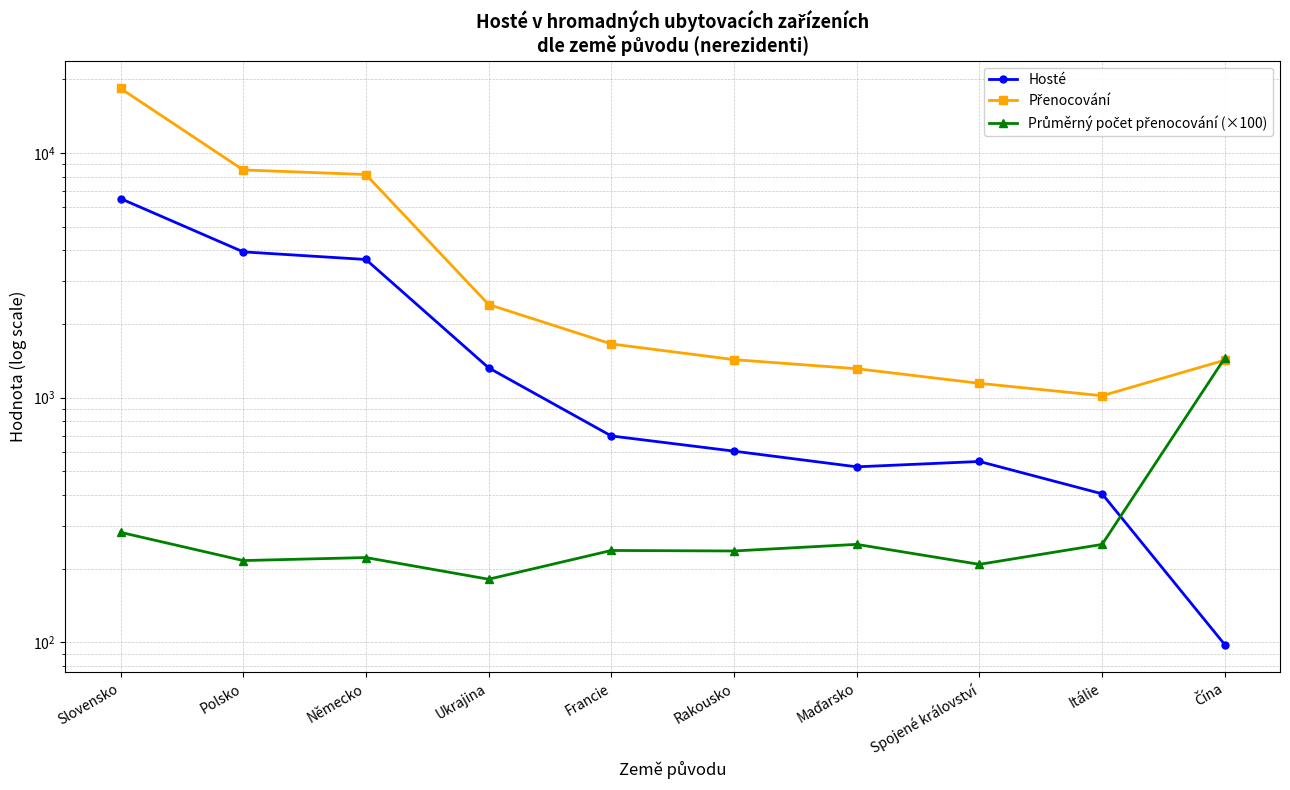

What are all the series names shown in the legend?

Hosté, Přenocování, Průměrný počet přenocování (×100)